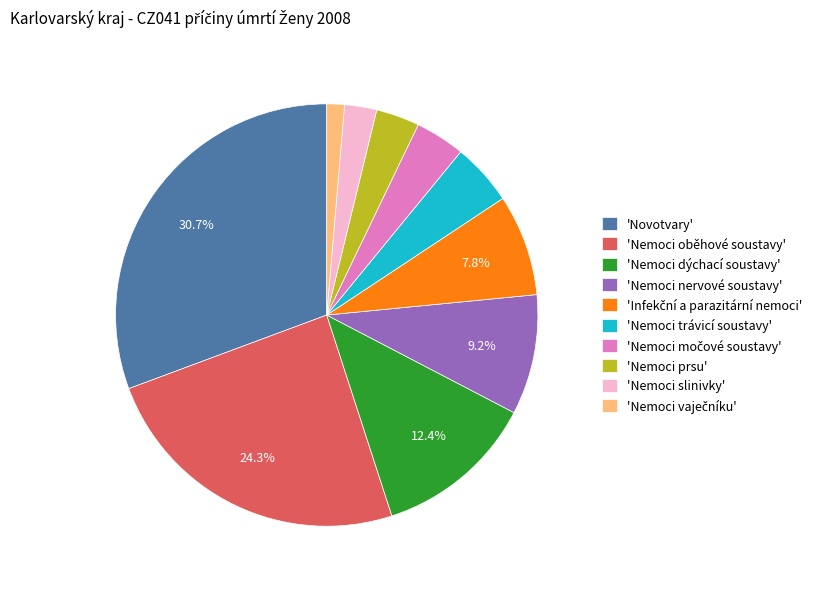

Which category has the biggest portion of the pie?

'Novotvary'